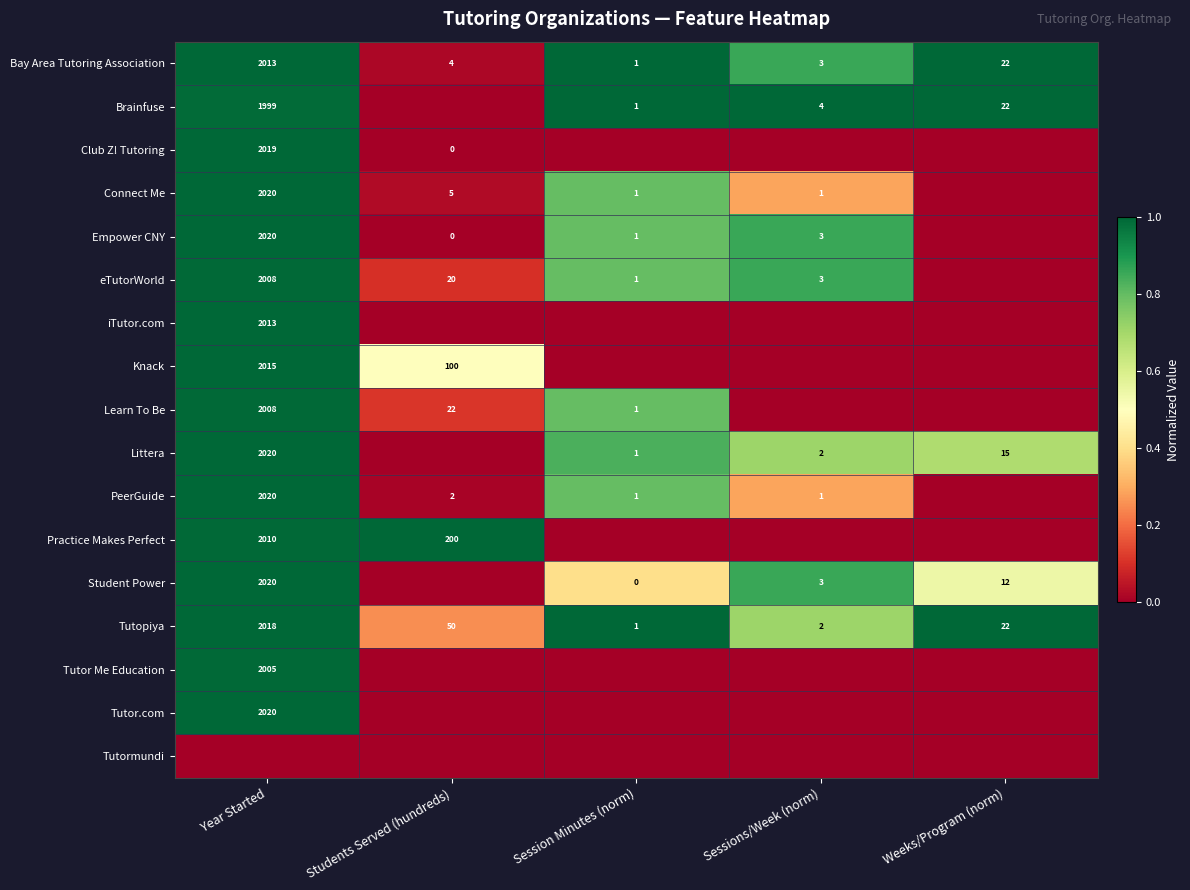

What is the difference between the highest and lowest values at Sessions/Week (norm)?

1.0